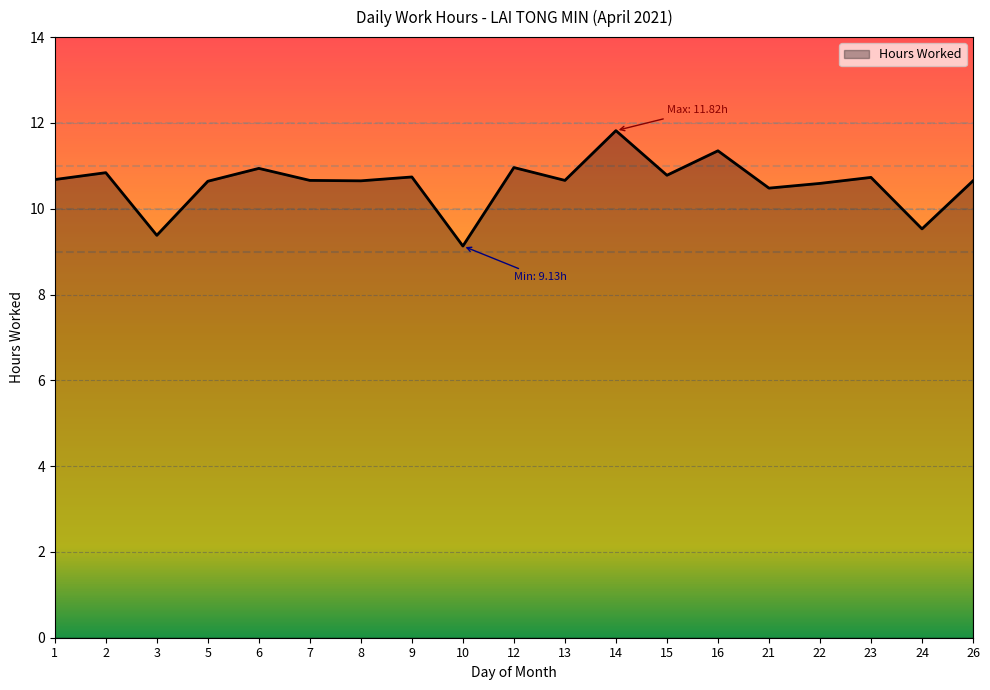

Where does the data first go above 10?

1